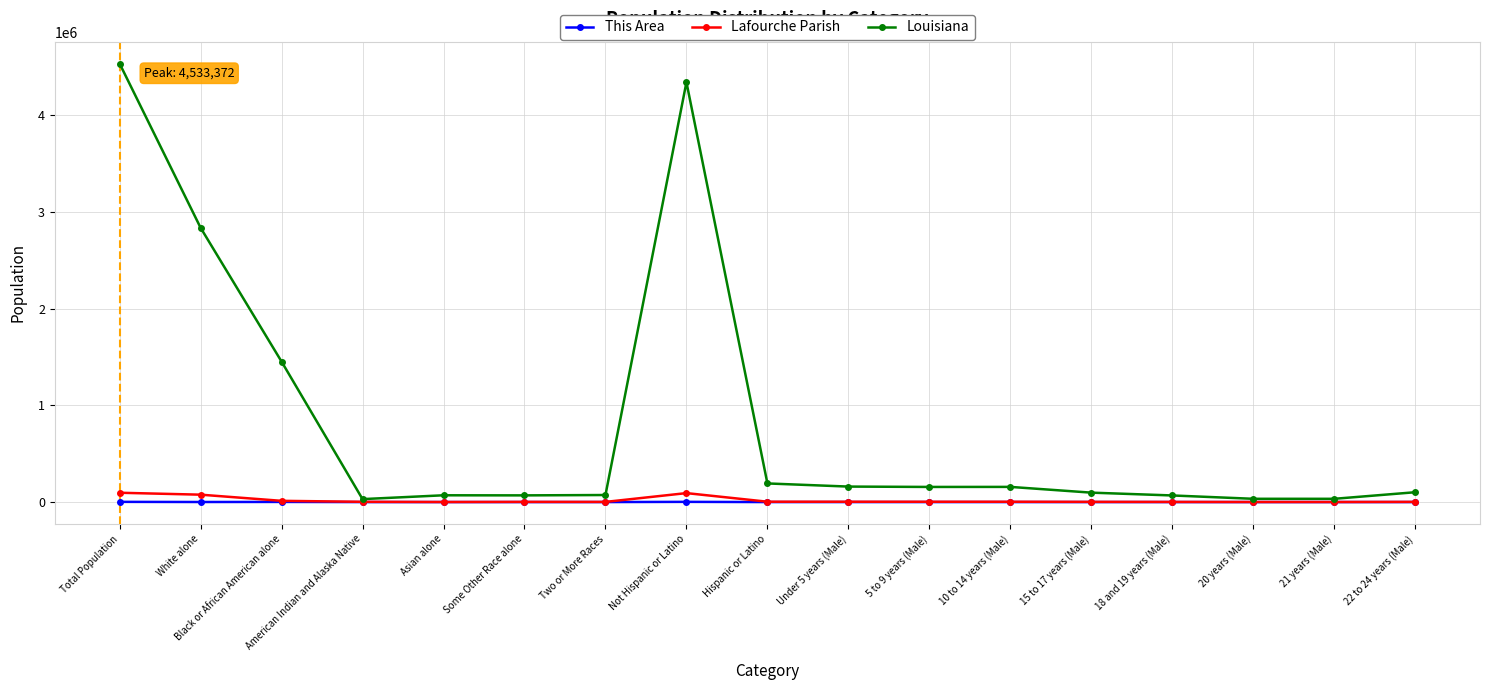

What value does the Lafourche Parish series have at Two or More Races?

1731